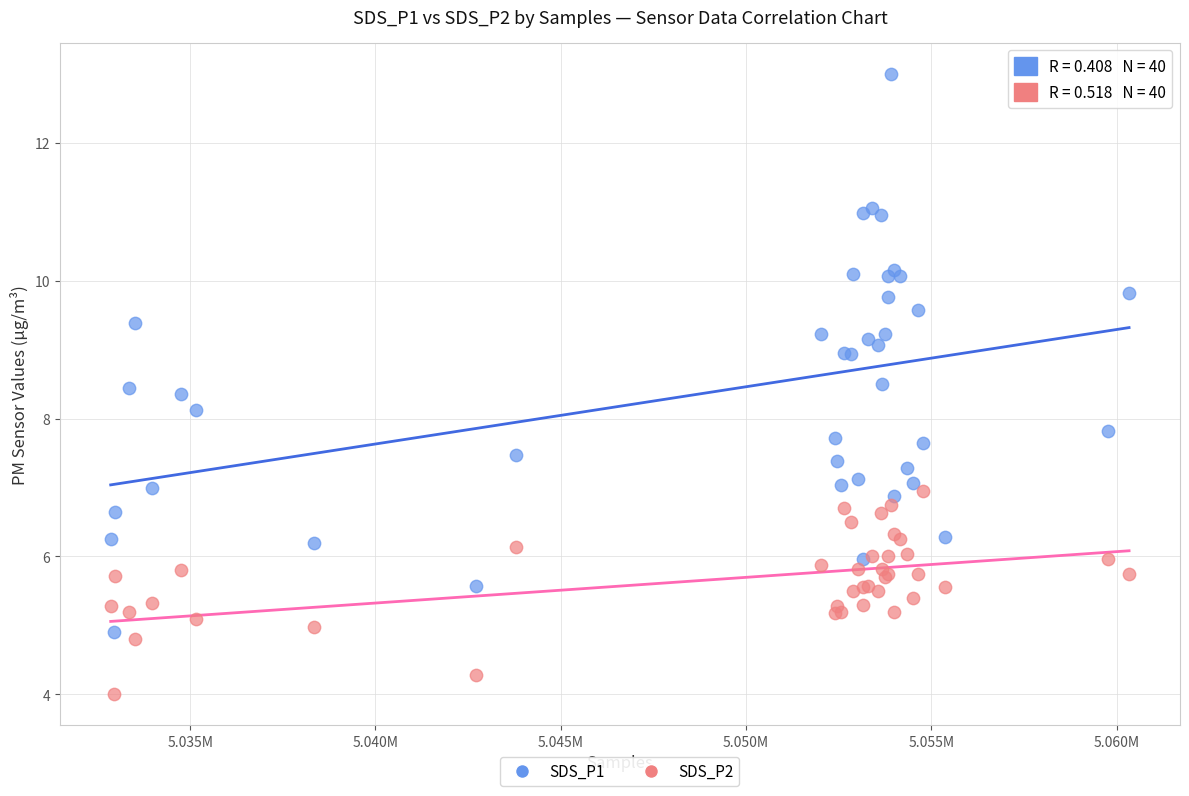

Which series has the largest Y range (max minus min)?

SDS_P1